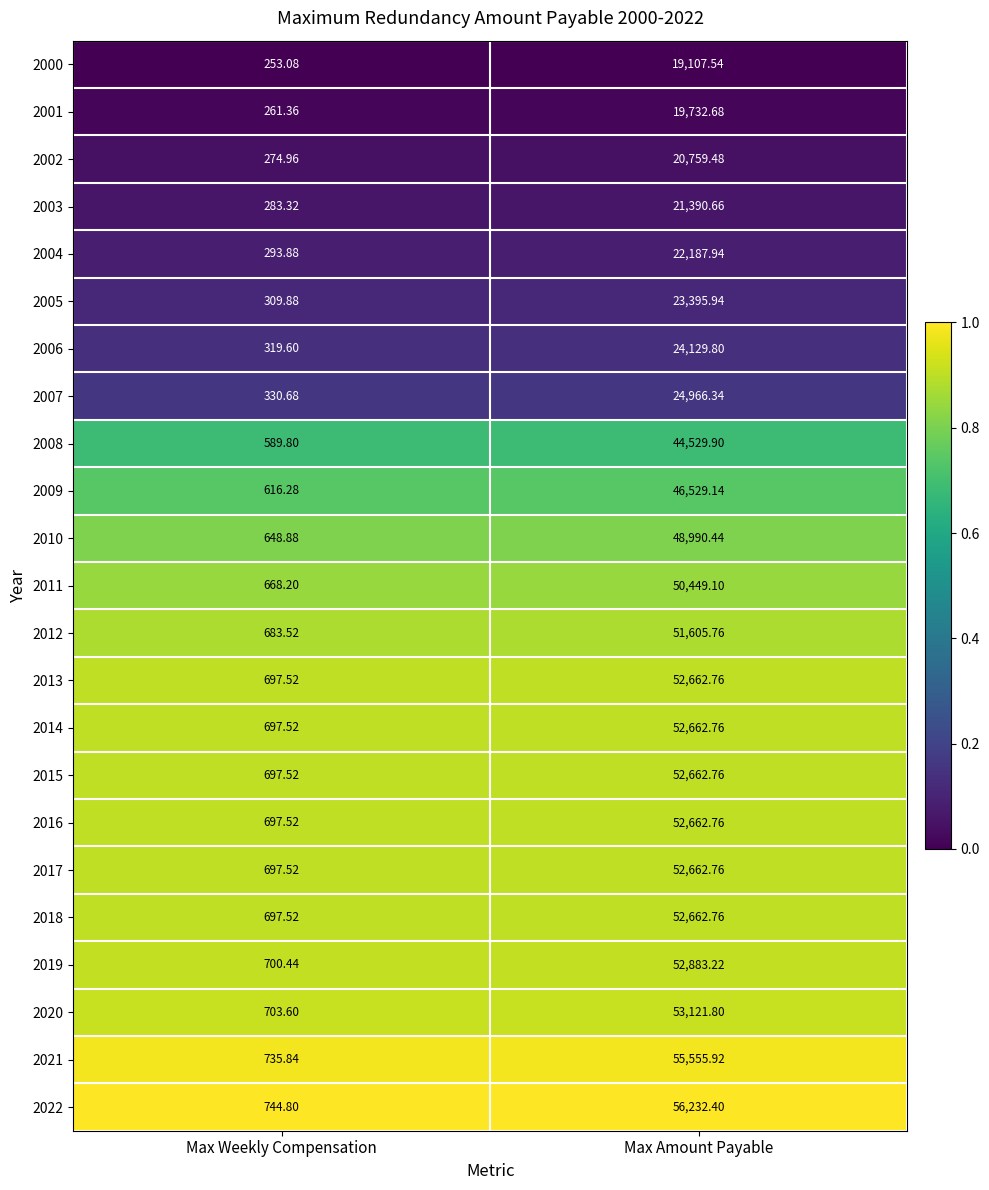

Which category has the highest value in the 2020 series?

Max Amount Payable